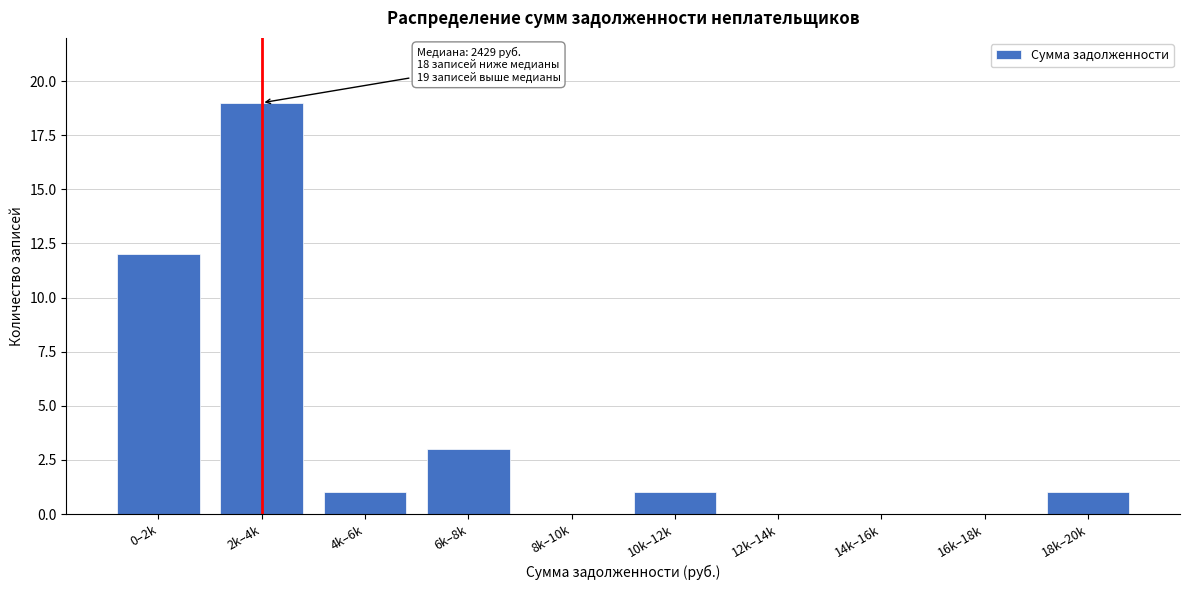

Reading left to right, list all the values displayed in this chart.

0–2k=12	2k–4k=19	4k–6k=1	6k–8k=3	8k–10k=0	10k–12k=1	12k–14k=0	14k–16k=0	16k–18k=0	18k–20k=1